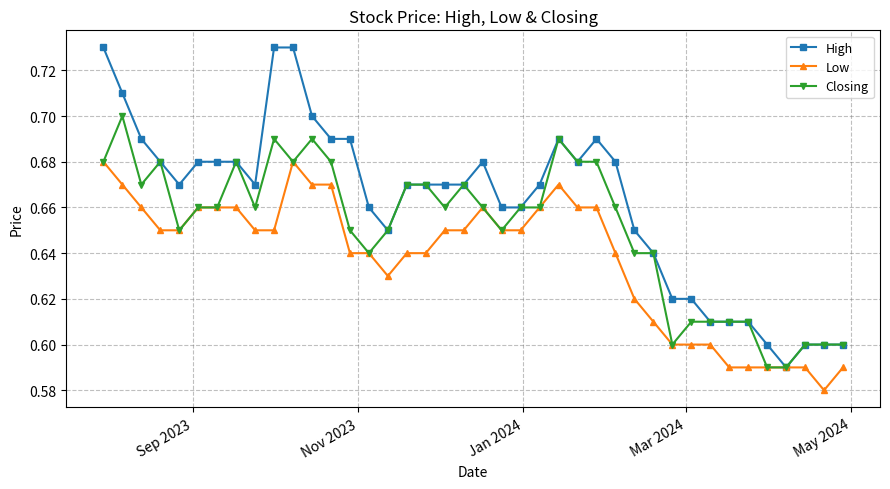

Which series has the largest range (max minus min)?

High